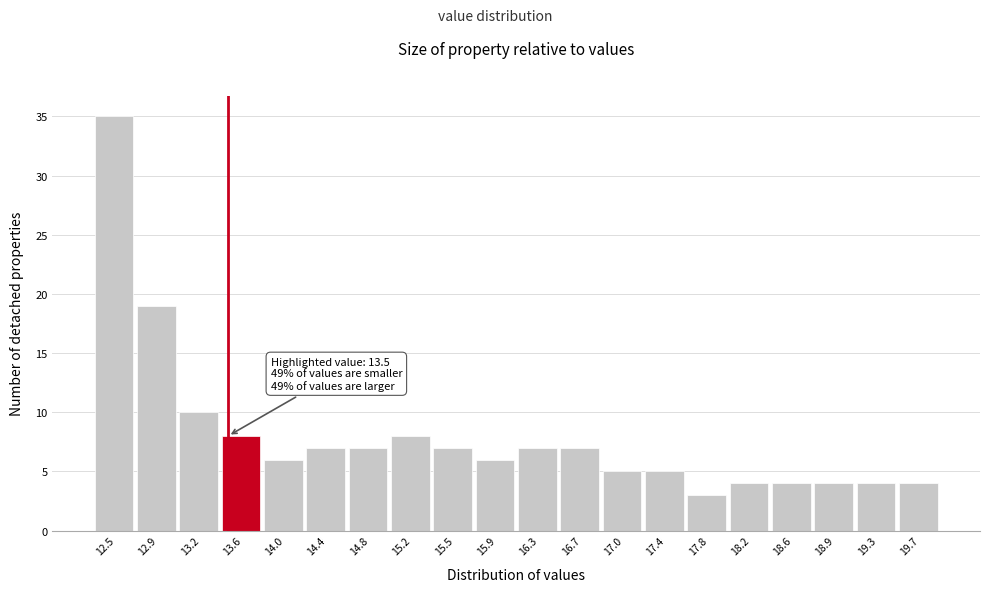

Over which range of the x-axis is the bar tallest?

12.30 to 12.68